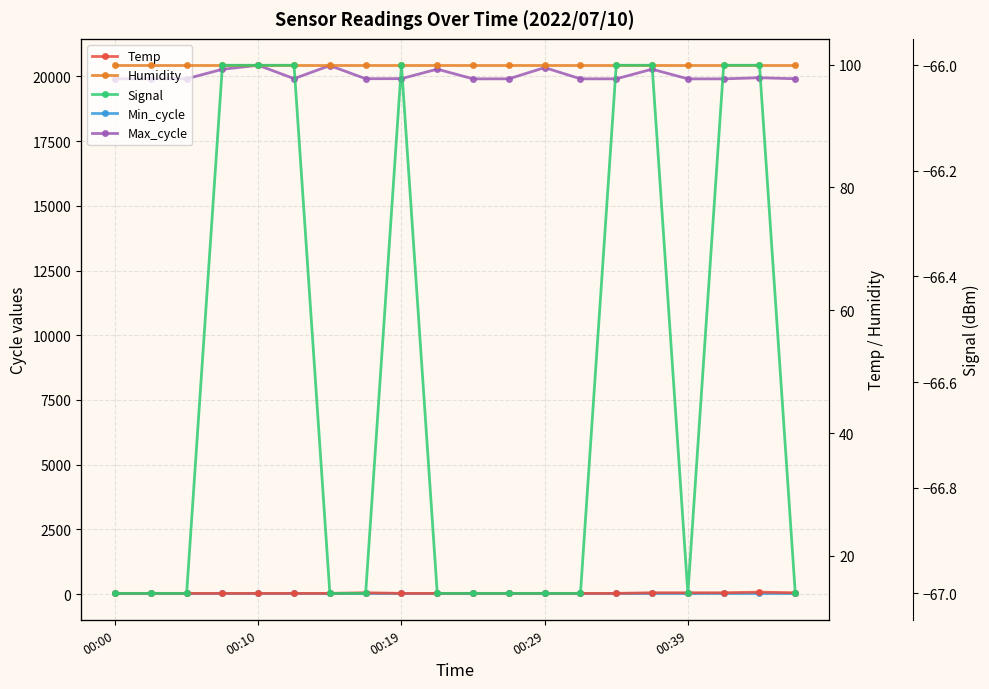

Reading right to left, transcribe all the data shown in this chart.

Min_cycle: 28.0	28.0	28.0	28.0	28.0	28.0	28.0	28.0	28.0	28.0	28.0	28.0	28.0	28.0	28.0	28.0	28.0	28.0	28.0	28.0
Max_cycle: 19912.0	19951.0	19908.0	19908.0	20282.0	19909.0	19909.0	20343.0	19909.0	19908.0	20283.0	19916.0	19913.0	20421.0	19917.0	20434.0	20278.0	19912.0	19909.0	19908.0
Temp: 14.0	14.1	14.0	14.0	14.0	13.9	13.9	13.9	13.9	13.9	13.9	13.9	14.0	13.9	13.9	13.9	13.9	13.9	13.9	13.9
Humidity: 99.9	99.9	99.9	99.9	99.9	99.9	99.9	99.9	99.9	99.9	99.9	99.9	99.9	99.9	99.9	99.9	99.9	99.9	99.9	99.9
Signal: -67.0	-66.0	-66.0	-67.0	-66.0	-66.0	-67.0	-67.0	-67.0	-67.0	-67.0	-66.0	-67.0	-67.0	-66.0	-66.0	-66.0	-67.0	-67.0	-67.0